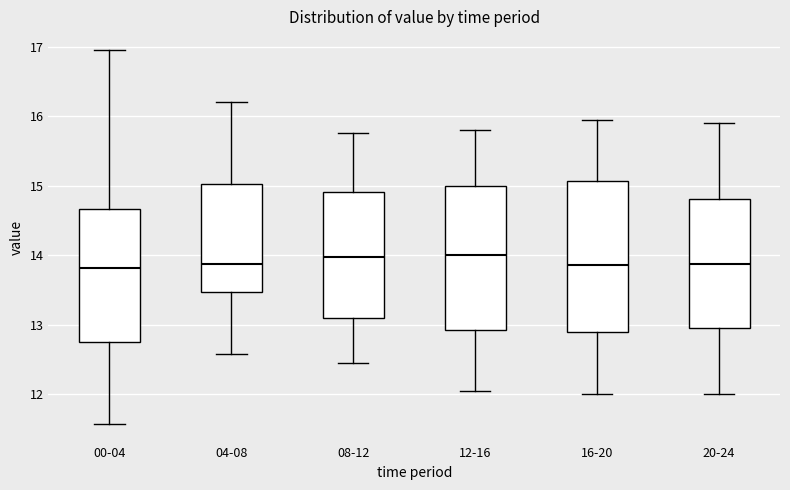

Reading left to right, transcribe this box plot: for each box, give where its median line is, the range the box spans, and where its two whiskers end, as read against the y-axis. The values are not printed on the chart, so give them approximately, as read against the axis.

00-04: median 13.8, box 12.8 to 14.7, whiskers 11.6 to 17.0
04-08: median 13.9, box 13.5 to 15.0, whiskers 12.6 to 16.2
08-12: median 14.0, box 13.1 to 14.9, whiskers 12.5 to 15.8
12-16: median 14.0, box 12.9 to 15.0, whiskers 12.1 to 15.8
16-20: median 13.9, box 12.9 to 15.1, whiskers 12.0 to 16.0
20-24: median 13.9, box 13.0 to 14.8, whiskers 12.0 to 15.9